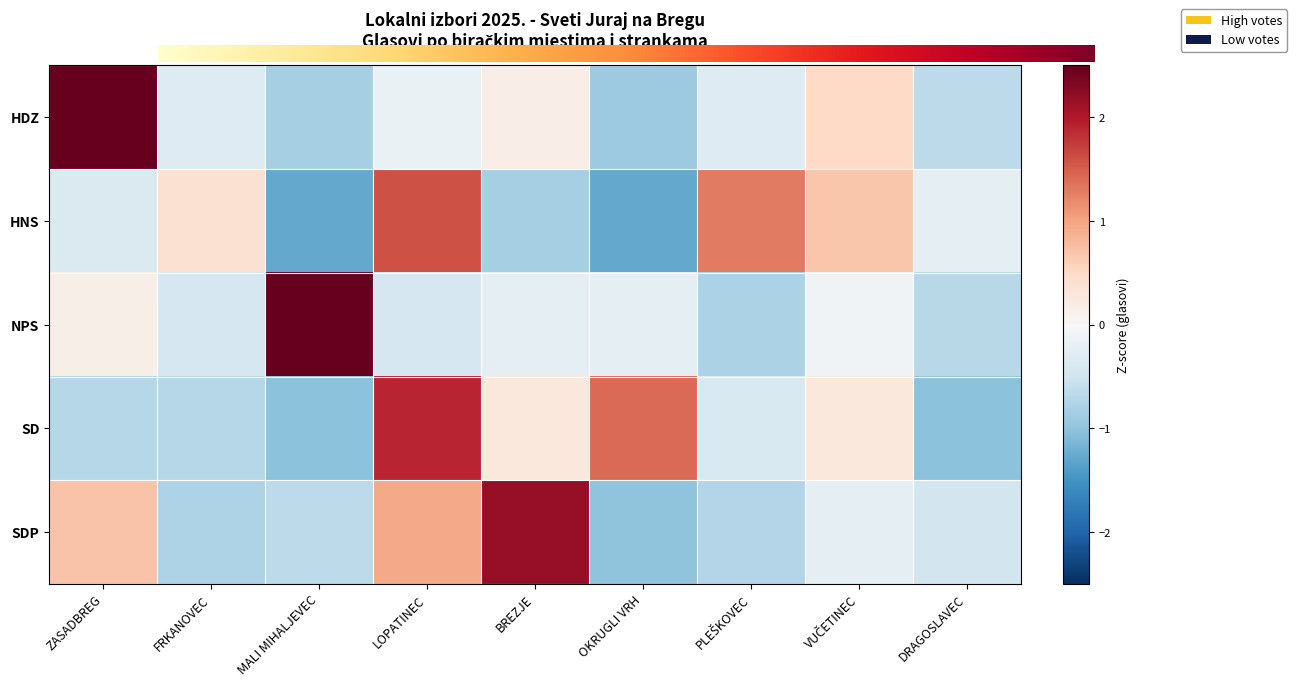

The HDZ series shows -0.6 at FRKANOVEC. True or false?

False